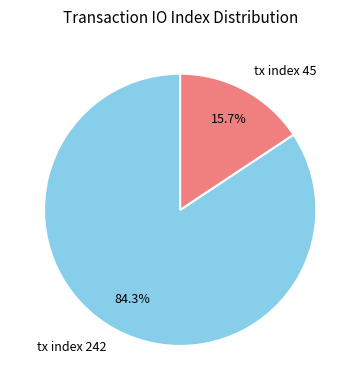

To the nearest percent, what is the difference between the tx index 45 and tx index 242 slice percentages?

69%